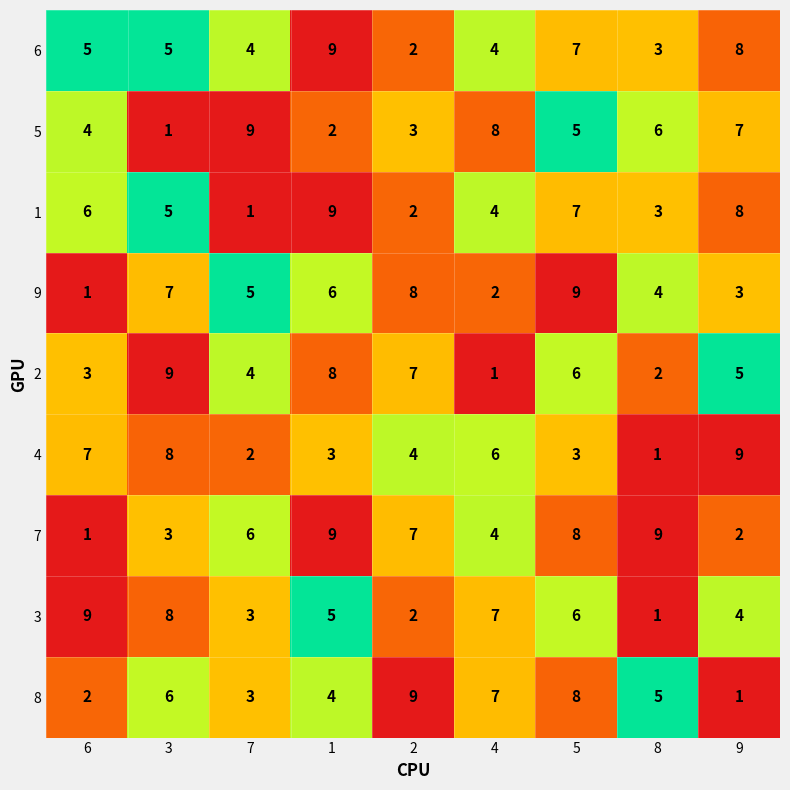

Which series has the largest total across all categories?

7